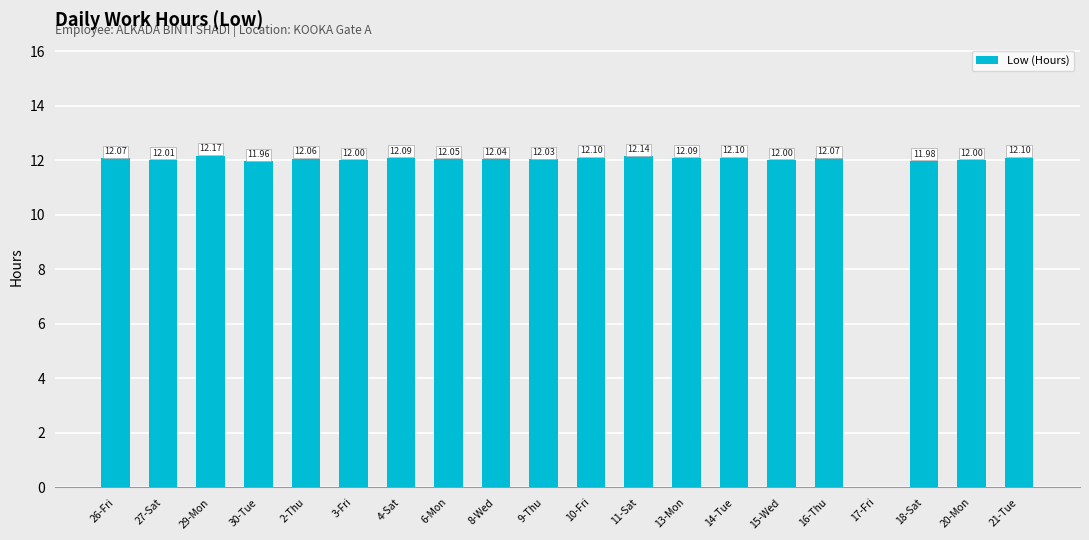

Are the bars horizontal?

No